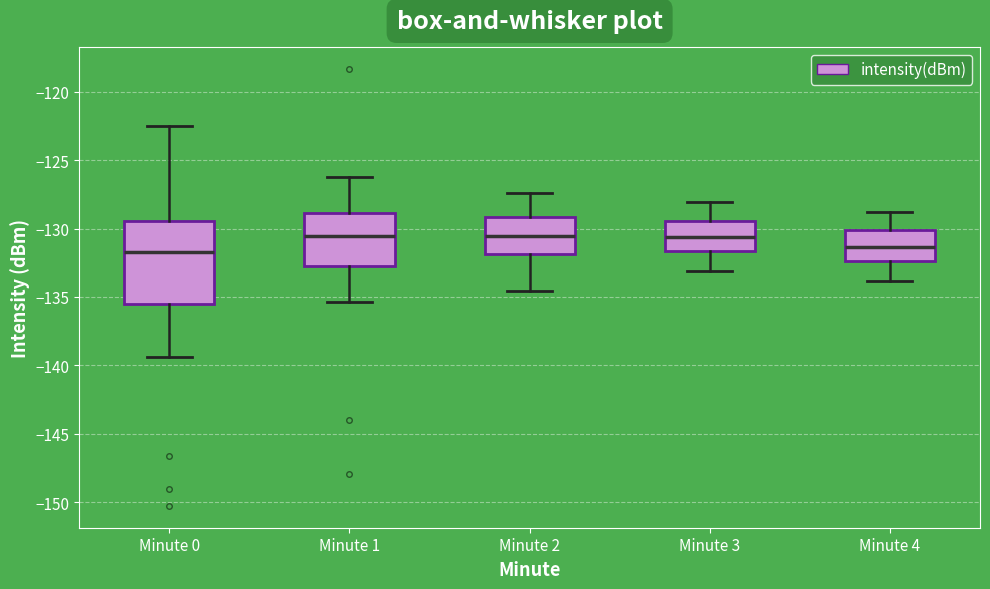

Where is the upper edge of the box for Minute 3 on the y-axis? The values are not printed on the chart, so give them approximately, as read against the axis.

-129.5